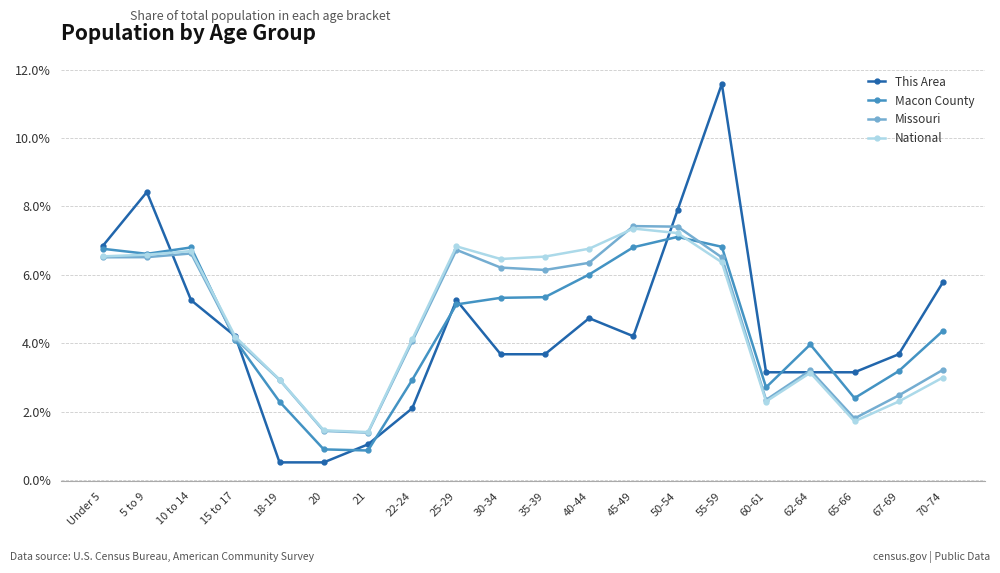

What is the greatest value displayed?

11.6